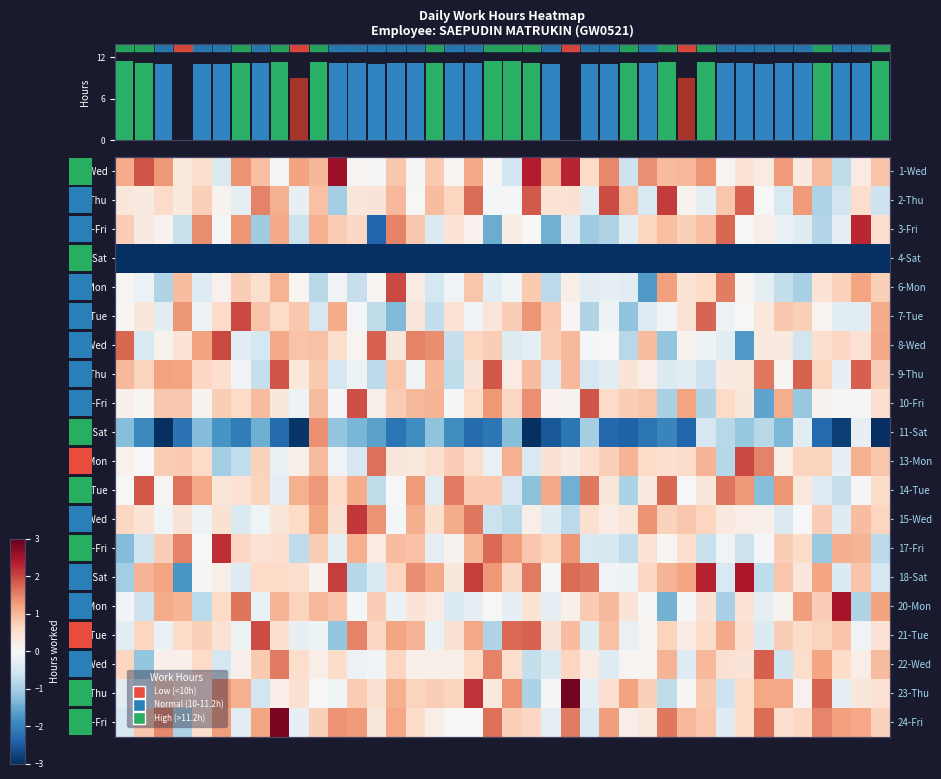

How many categories are shown in the chart?

40